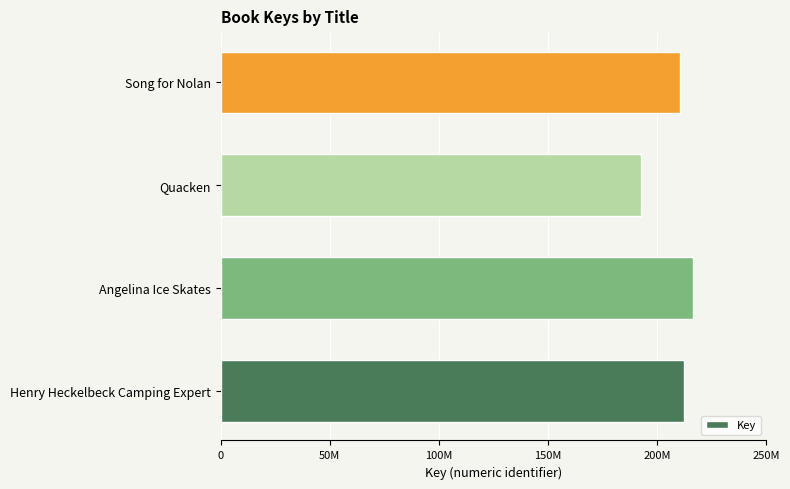

Does the chart contain any negative values?

No